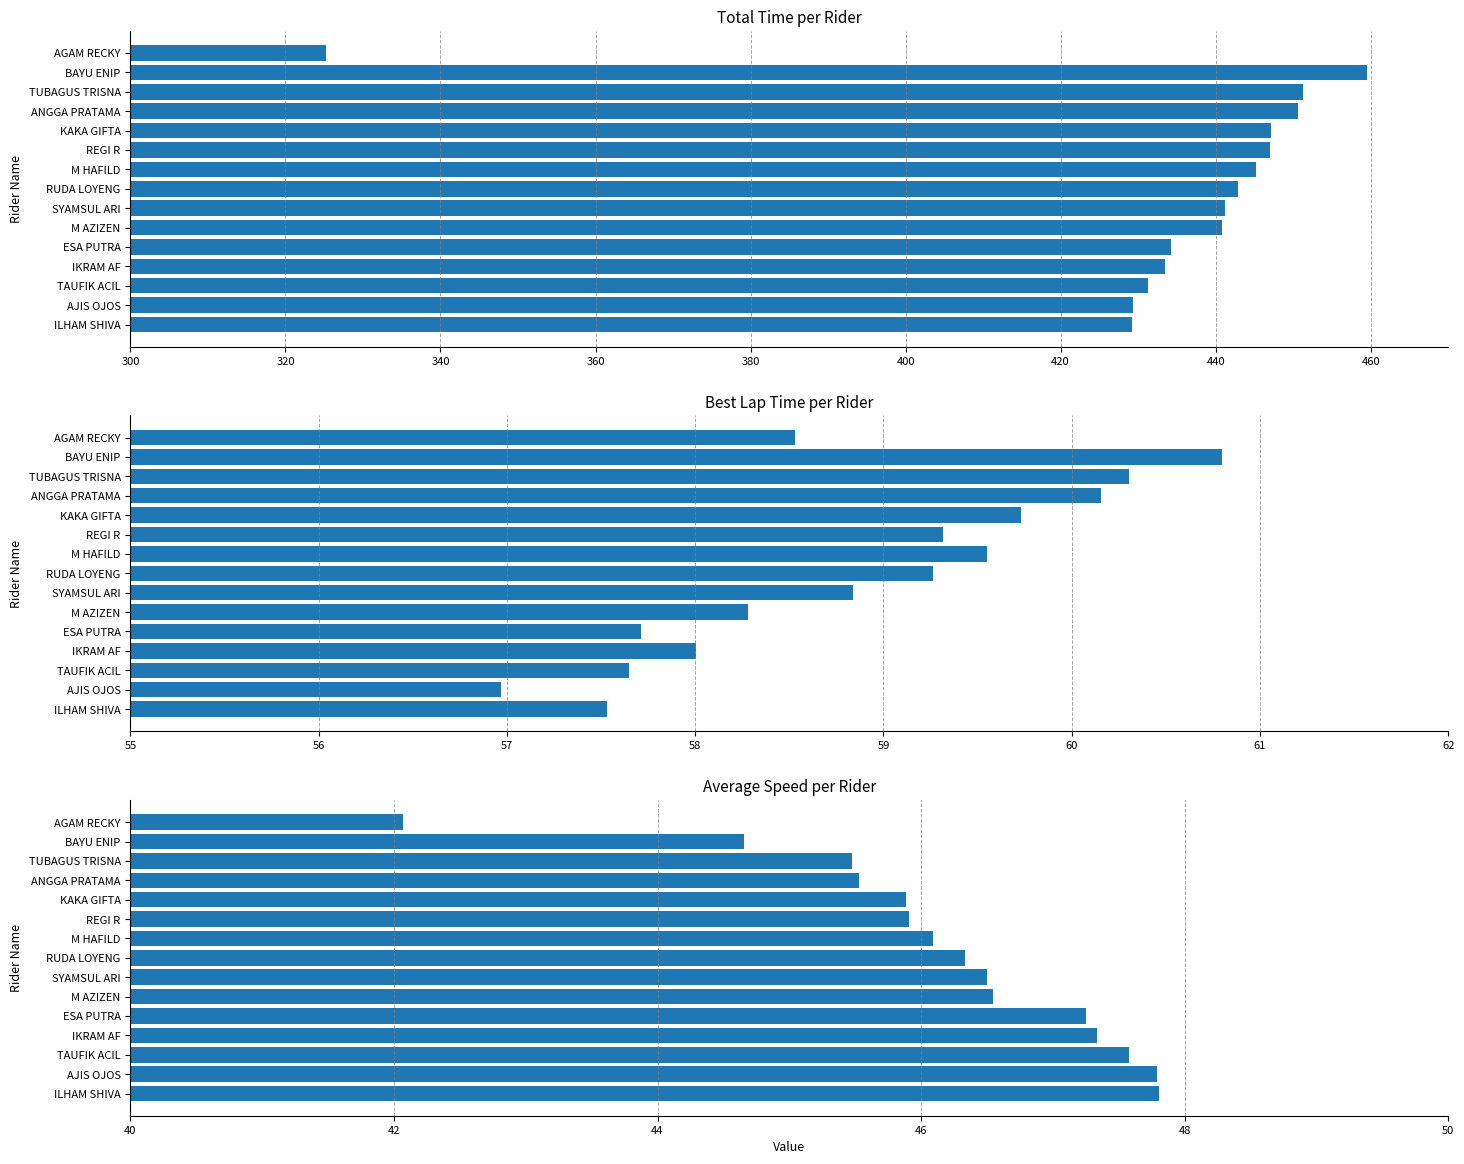

Reading right to left, transcribe all the data shown in this chart.

Total Time: 325.2	459.5	451.2	450.7	447.2	447.0	445.2	442.8	441.3	440.9	434.3	433.5	431.3	429.4	429.2
Best Lap time: 58.5	60.8	60.3	60.2	59.7	59.3	59.6	59.3	58.8	58.3	57.7	58.0	57.6	57.0	57.5
Average Speed: 42.1	44.7	45.5	45.5	45.9	45.9	46.1	46.3	46.5	46.5	47.3	47.3	47.6	47.8	47.8